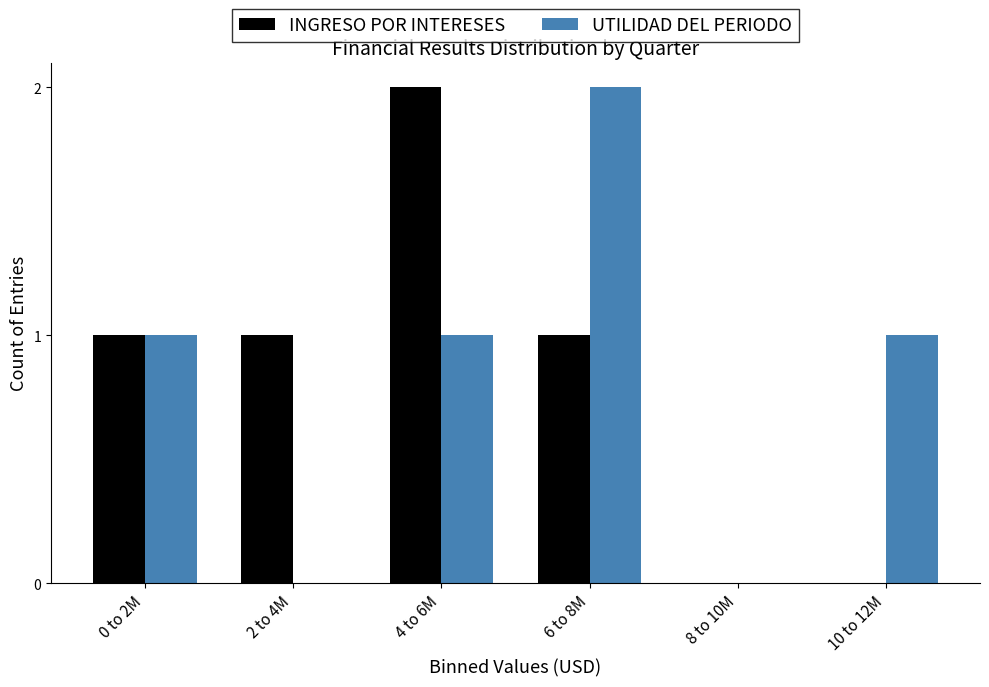

Reading left to right, transcribe all the data shown in this chart.

INGRESO POR INTERESES: 0 to 2M=1	2 to 4M=1	4 to 6M=2	6 to 8M=1	8 to 10M=0	10 to 12M=0
UTILIDAD DEL PERIODO: 0 to 2M=1	2 to 4M=0	4 to 6M=1	6 to 8M=2	8 to 10M=0	10 to 12M=1